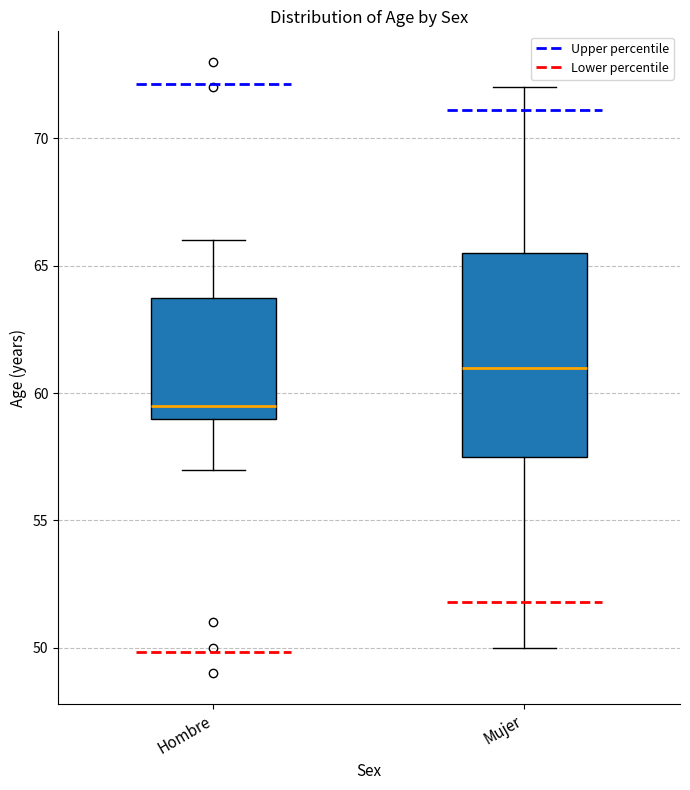

Which box has the highest median line?

Mujer